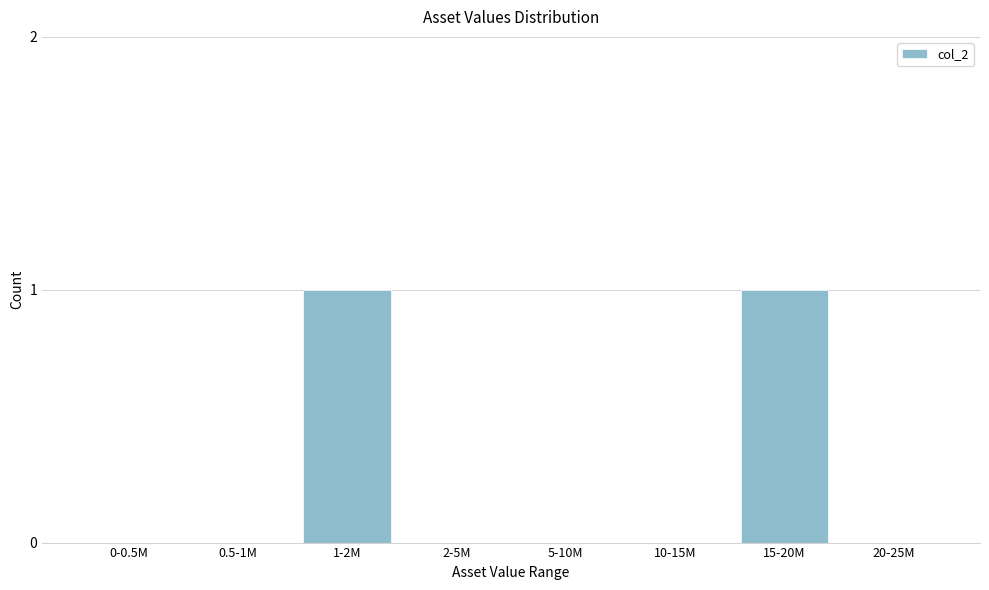

Reading left to right, extract all data points from this chart.

0-0.5M=0	0.5-1M=0	1-2M=1	2-5M=0	5-10M=0	10-15M=0	15-20M=1	20-25M=0